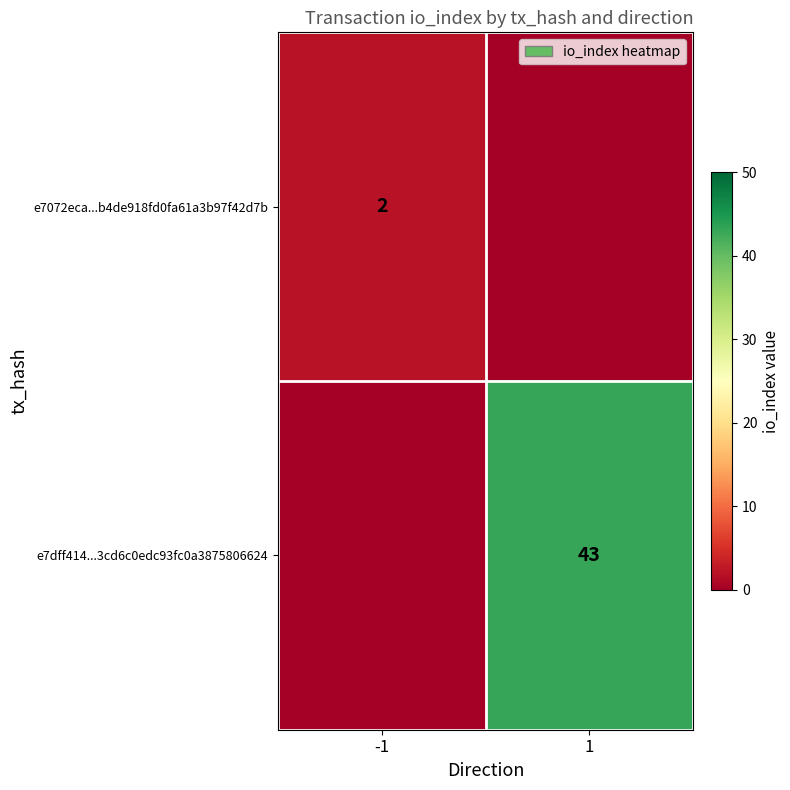

The value of e7dff414...3cd6c0edc93fc0a3875806624 at 1 is 15. True or false?

False